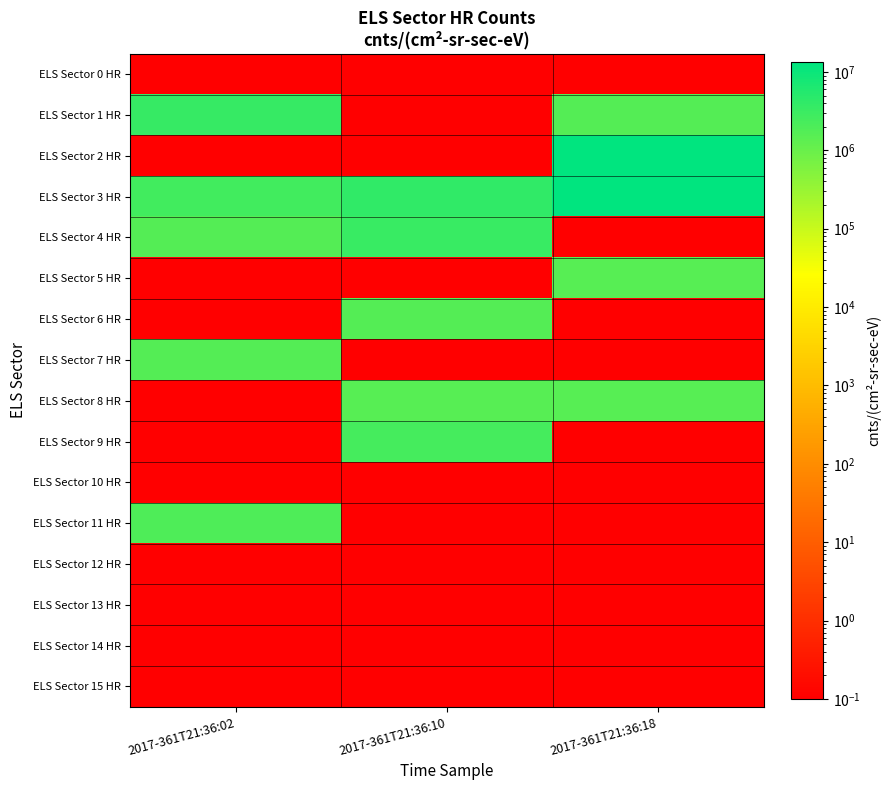

How many categories are shown in the chart?

3